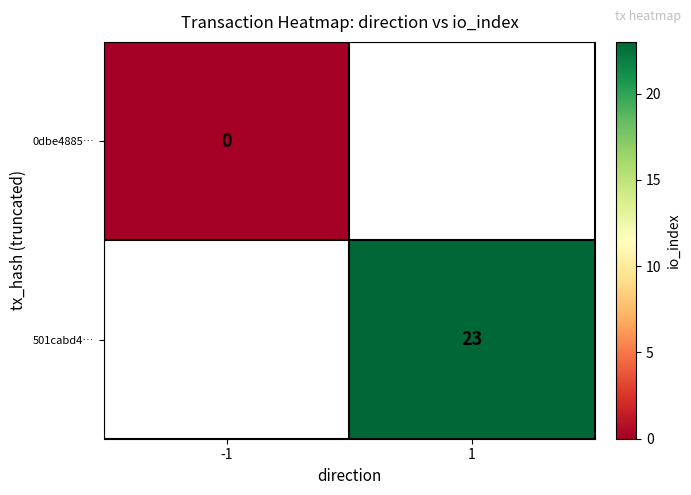

How many categories are shown in the chart?

2